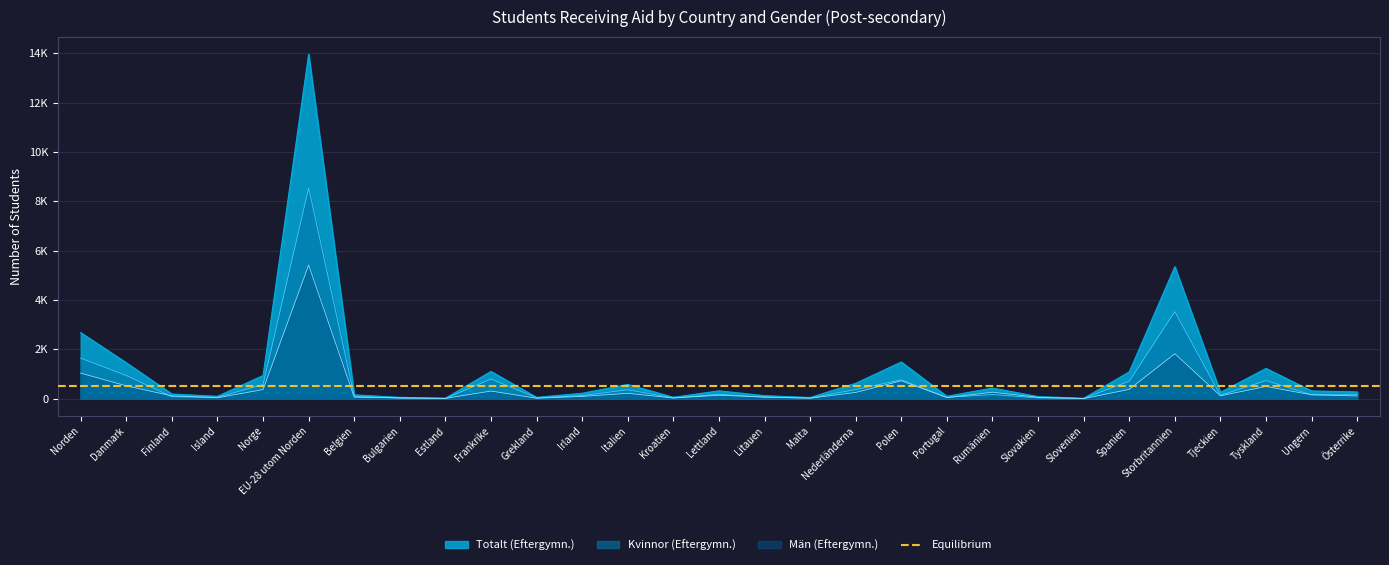

Between which two adjacent categories do Kvinnor (Eftergymn.) and Män (Eftergymn.) first intersect?

Danmark and Finland